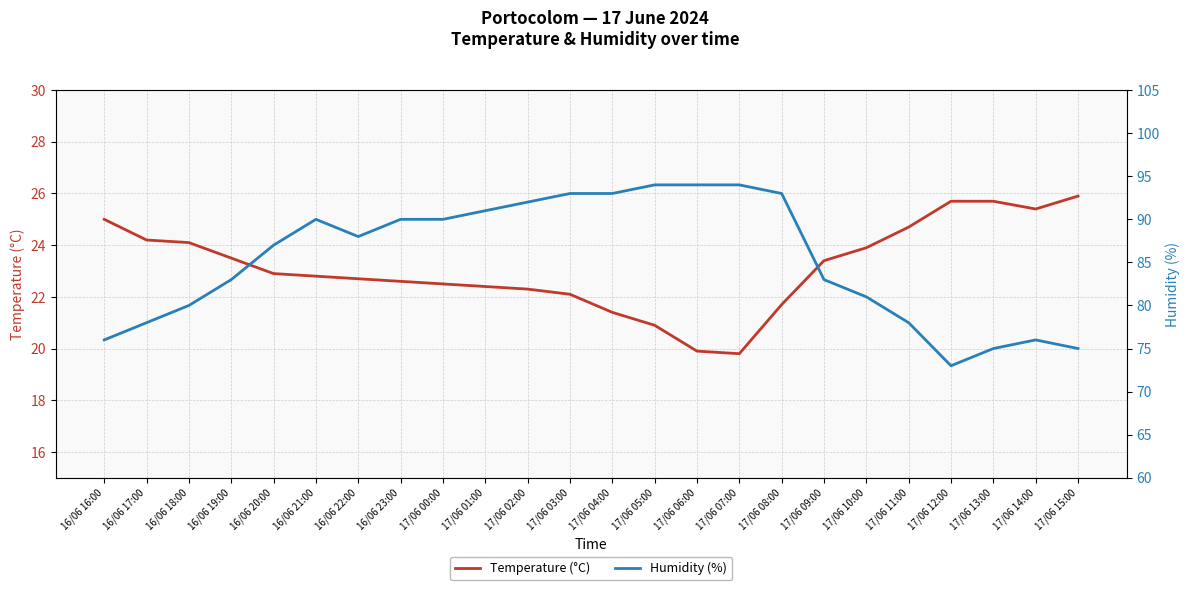

True or false: Temperature (°C) has more than 2 interior local peaks.

False